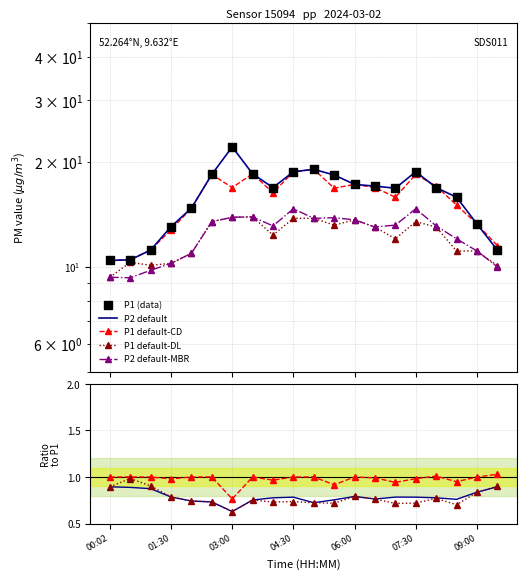

Which series has the largest Y range (max minus min)?

P1